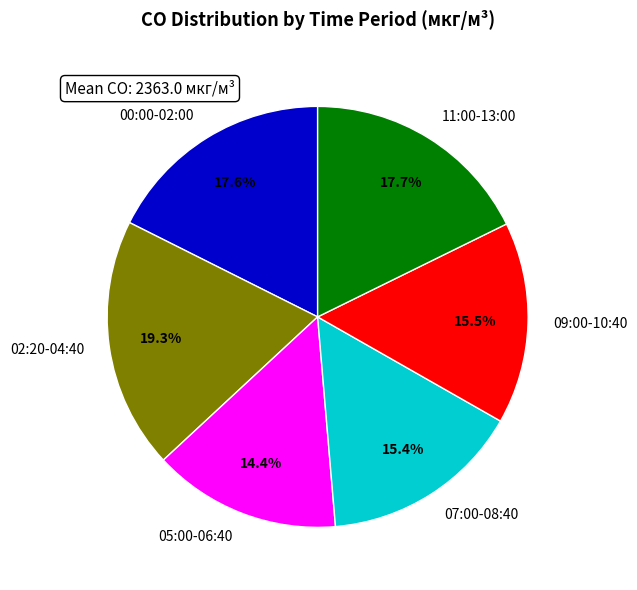

Combined, do 09:00-10:40 and 02:20-04:40 account for over 50%?

No